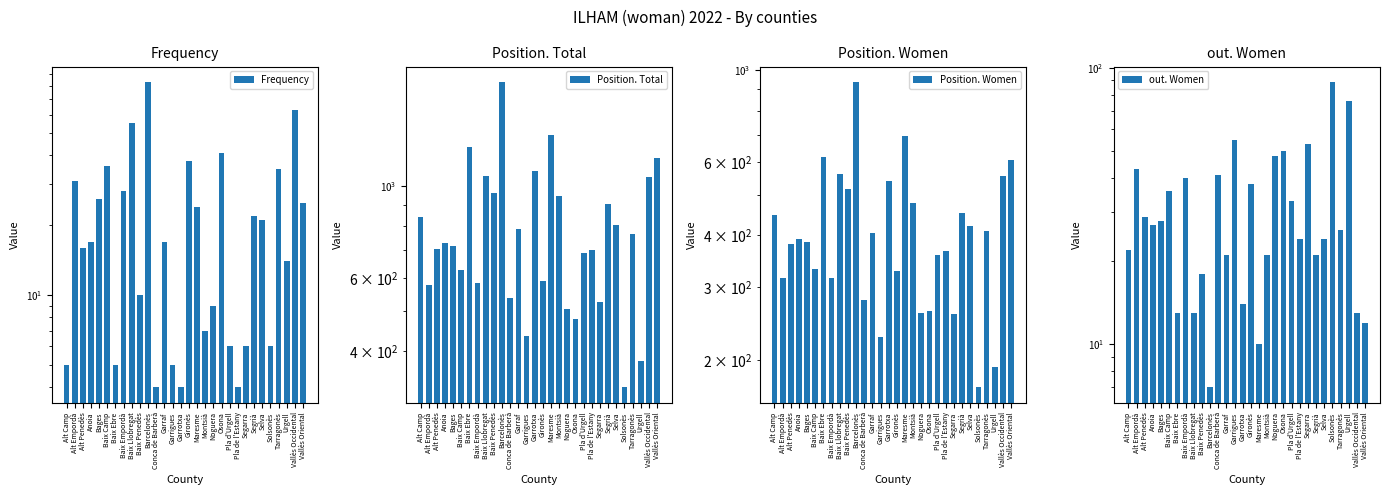

At Osona, list the series in order from smallest to largest.

Frequency, out. Women, Position. Women, Position. Total